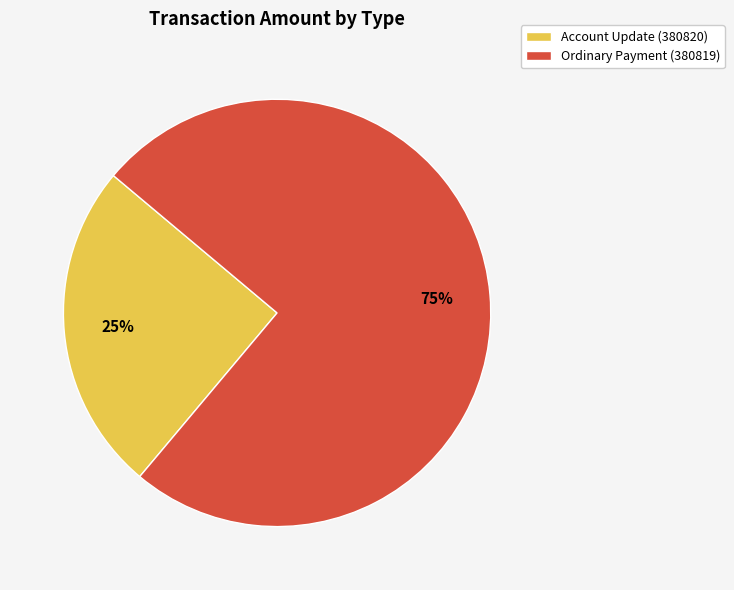

Count the number of slices in the pie.

2